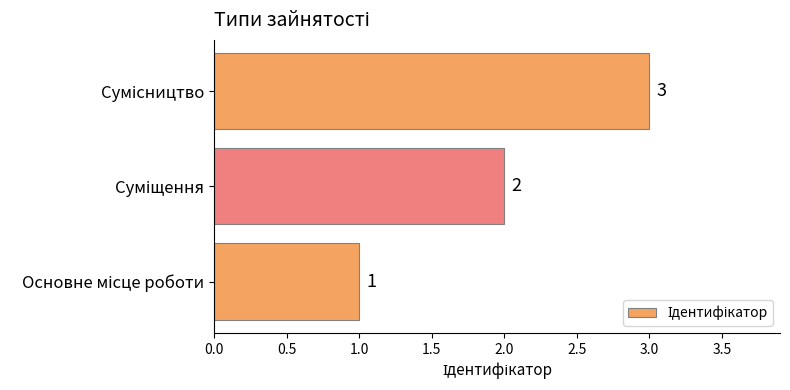

Are the bars horizontal?

Yes